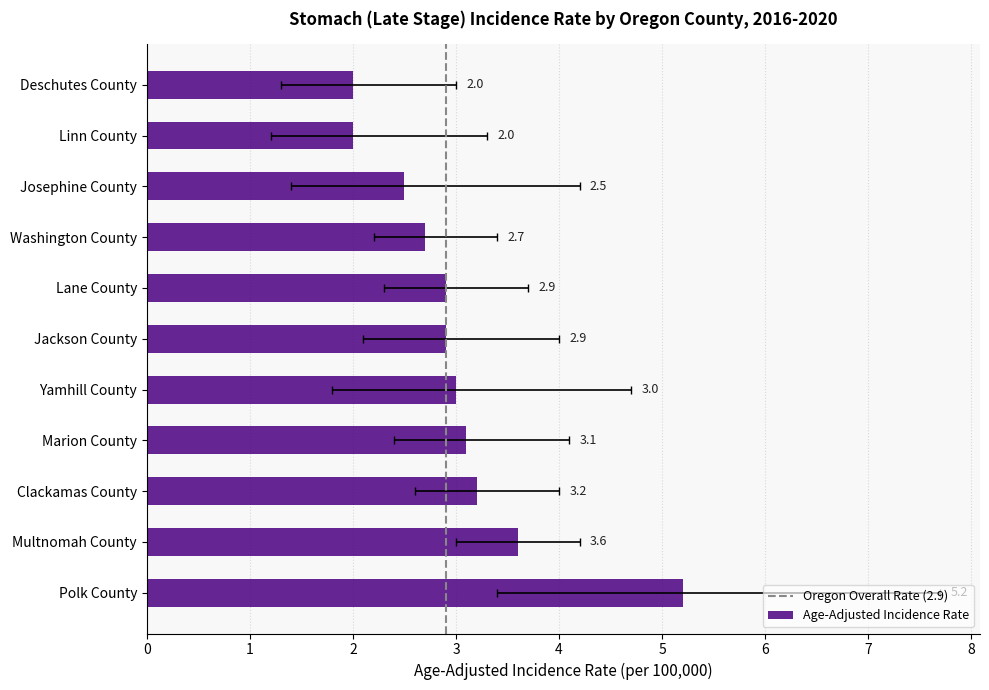

Are the bars horizontal?

Yes